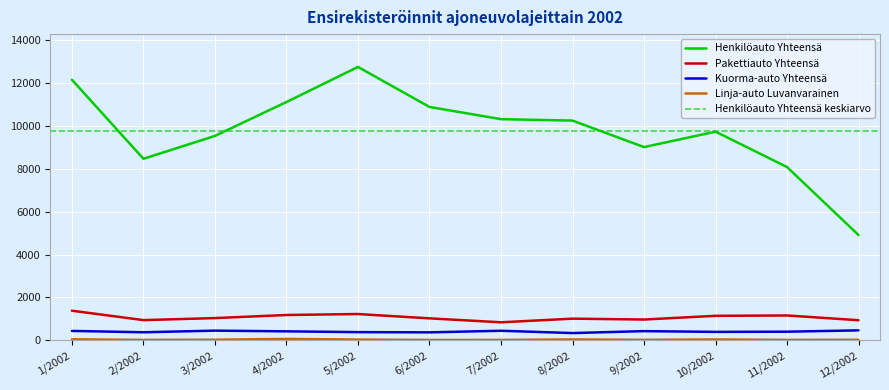

Rank the series at 3/2002 from highest to lowest value.

Henkilöauto Yhteensä, Pakettiauto Yhteensä, Kuorma-auto Yhteensä, Linja-auto Luvanvarainen